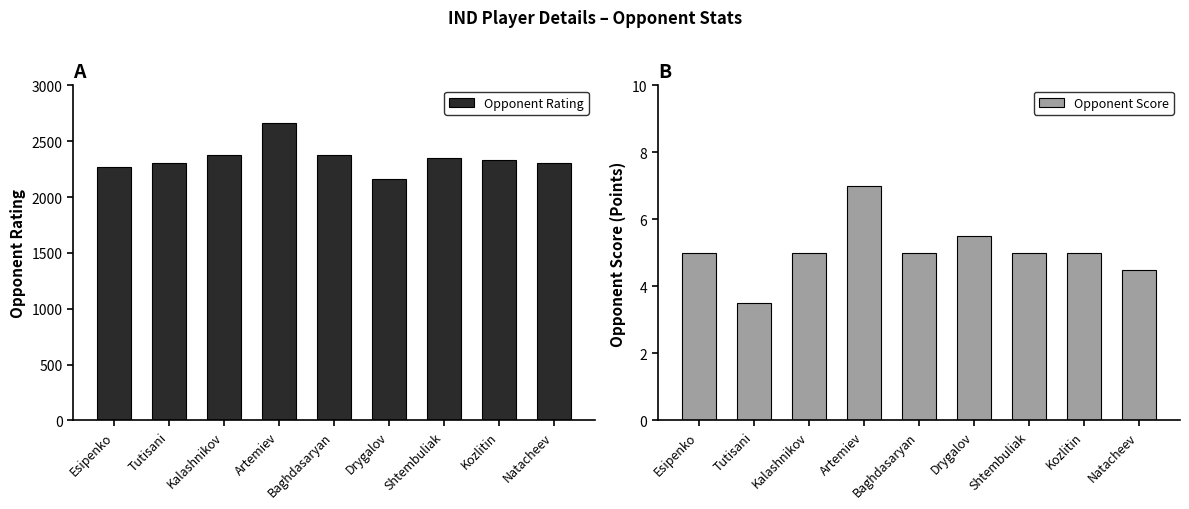

How many data points does each series have?

9